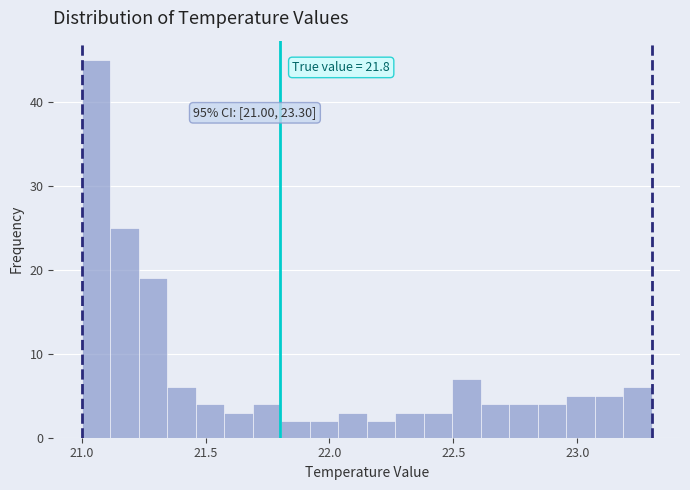

Around what value on the x-axis is the tallest bar? Give the approximate position of its centre, as read against the axis.

21.05